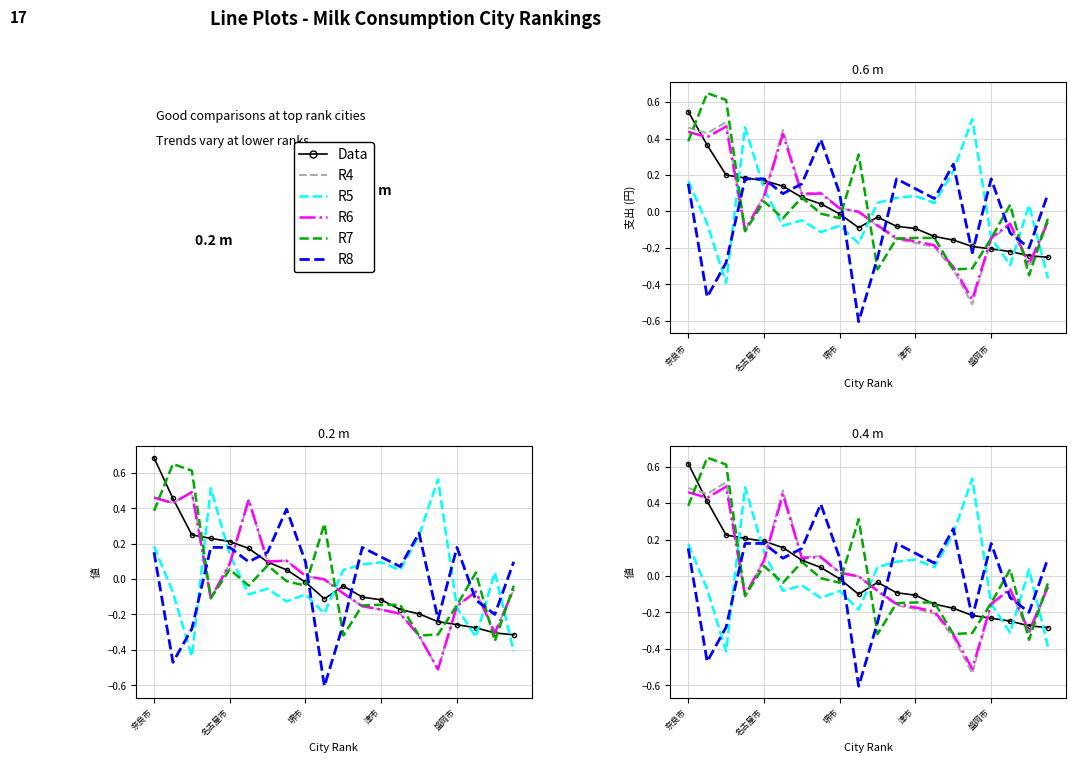

Between 10 and 15, which series saw the biggest shift?

R5